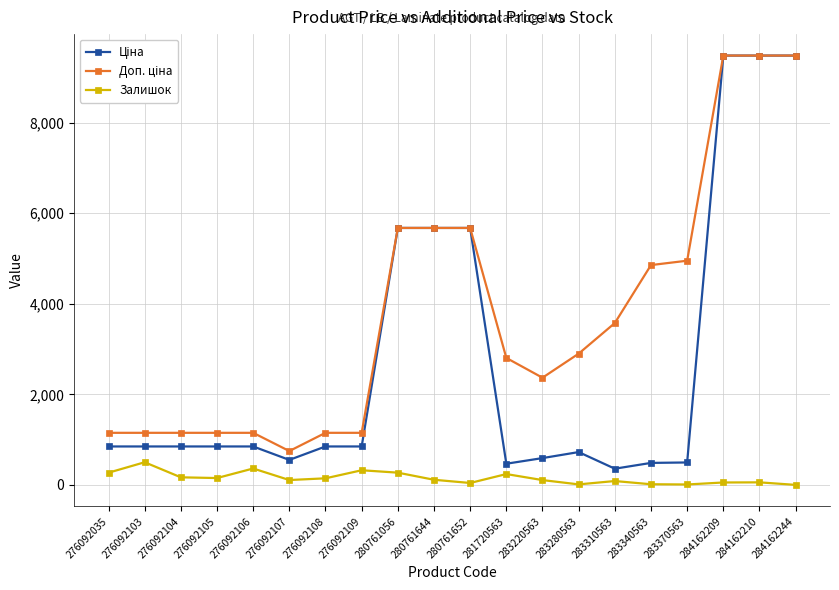

Is it true that Залишок equals 151.0 at 276092105?

True